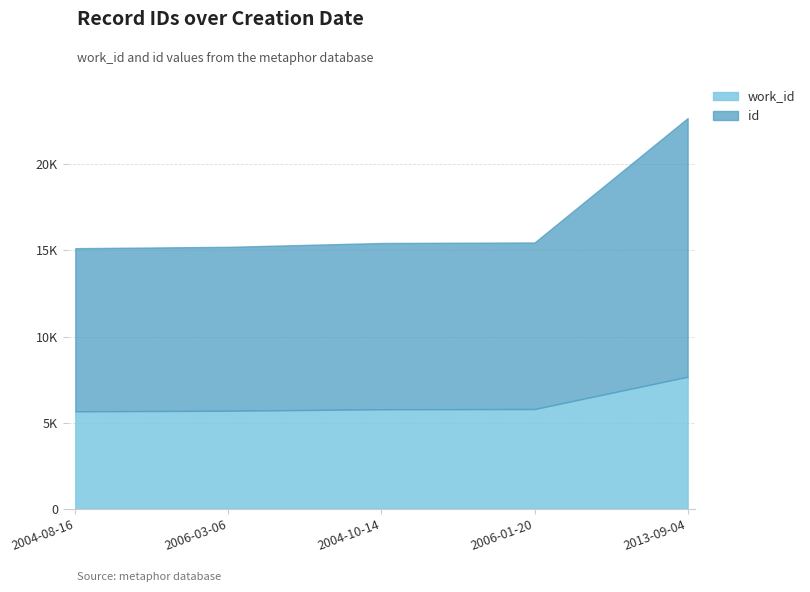

What is the lowest value of the work_id series?

5664